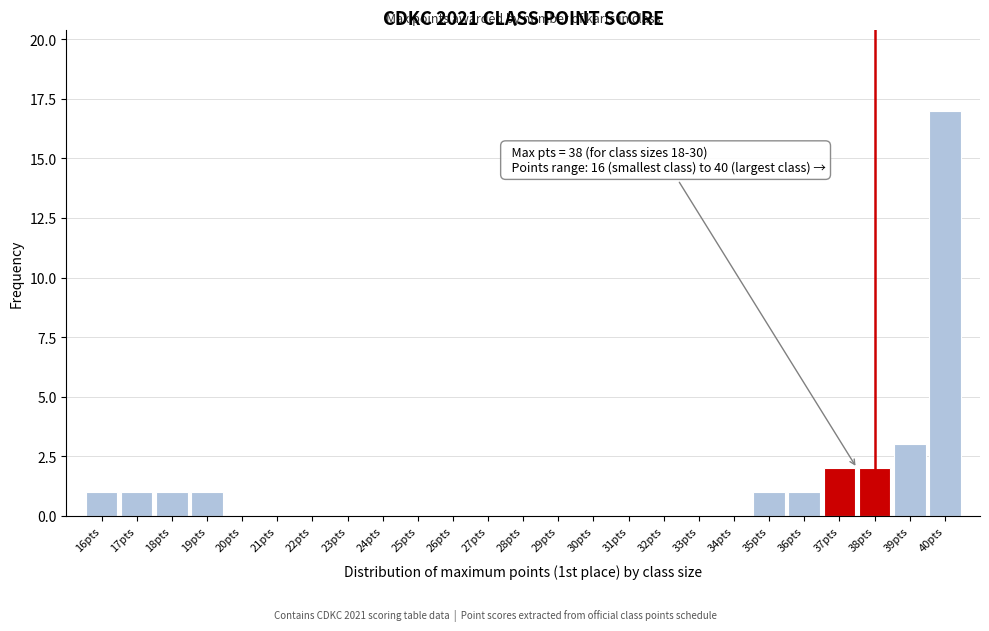

Reading right to left, list all the values displayed in this chart.

40pts=17	39pts=3	38pts=2	37pts=2	36pts=1	35pts=1	34pts=0	33pts=0	32pts=0	31pts=0	30pts=0	29pts=0	28pts=0	27pts=0	26pts=0	25pts=0	24pts=0	23pts=0	22pts=0	21pts=0	20pts=0	19pts=1	18pts=1	17pts=1	16pts=1